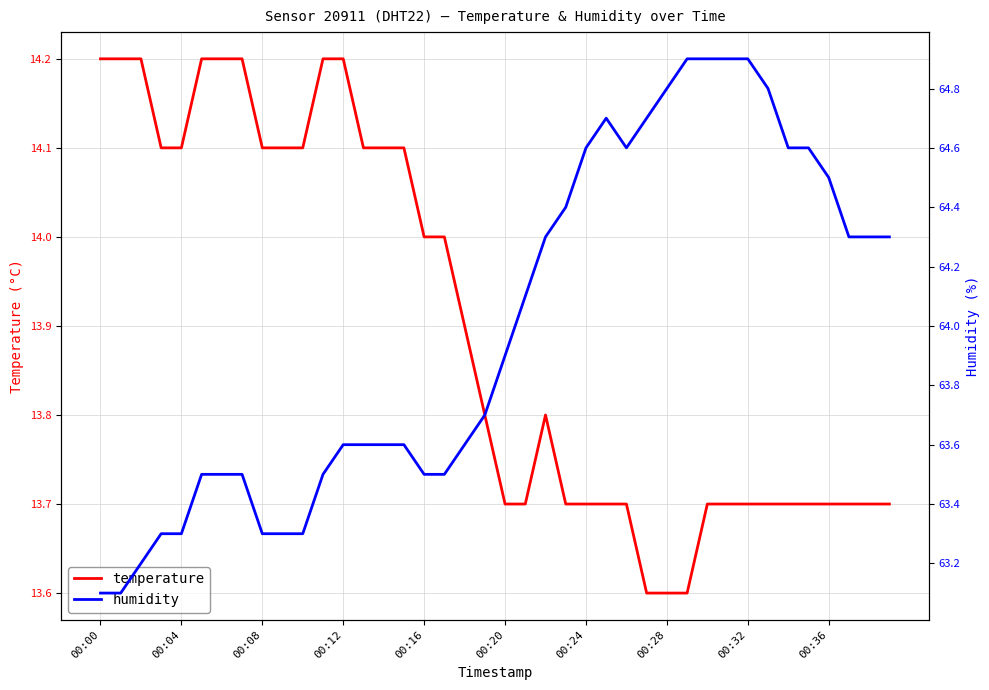

The value of temperature at 00:08 is 14.1. True or false?

True